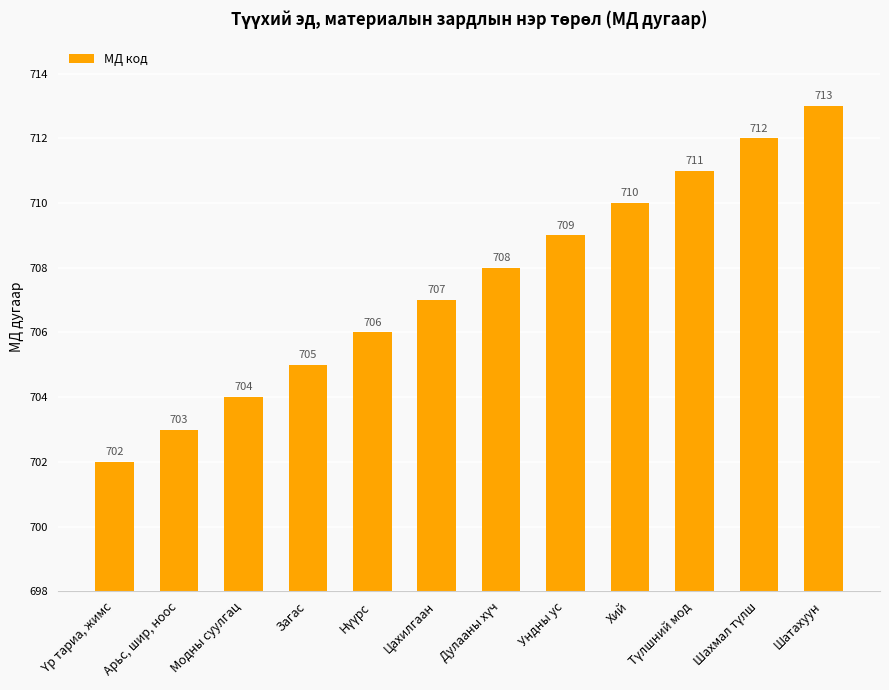

What position from the left is Модны суулгац?

3